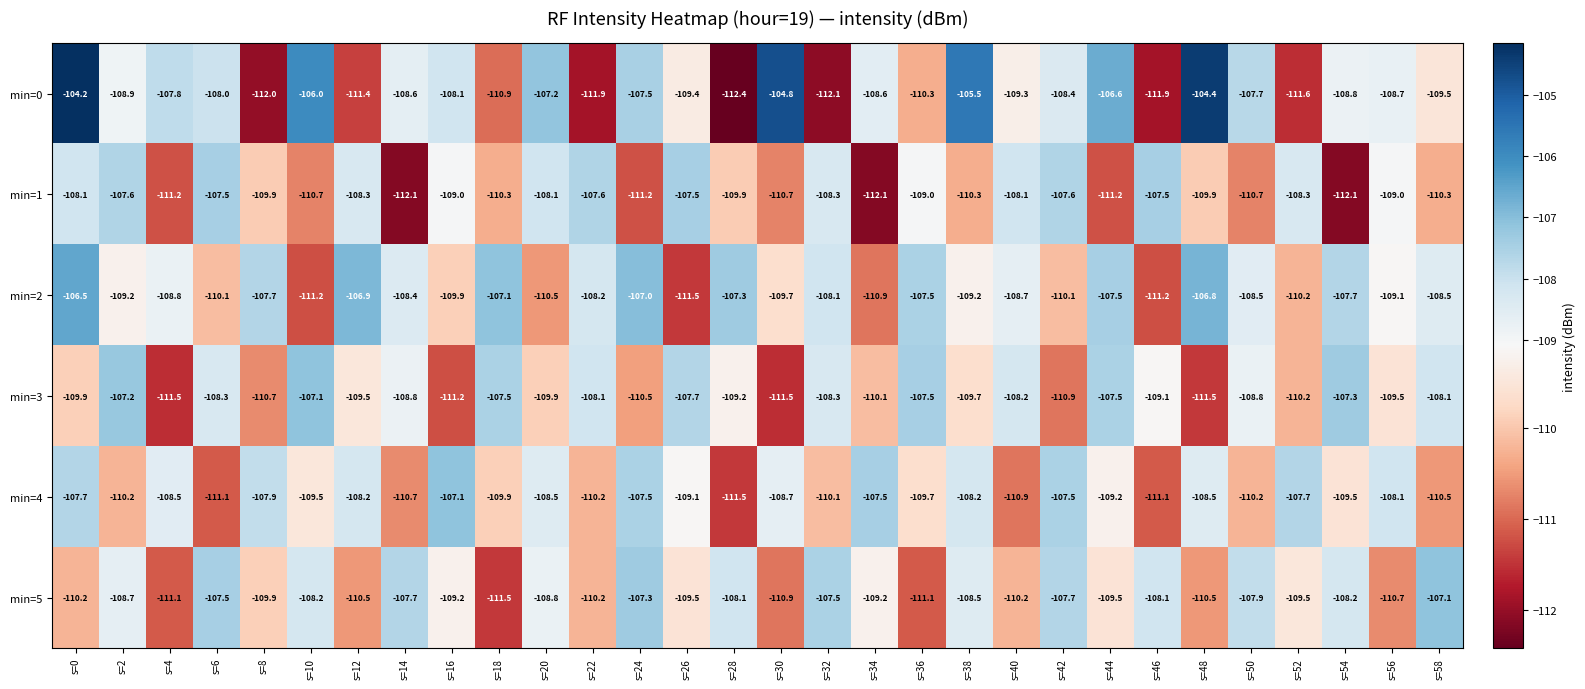

How many categories are shown in the chart?

30